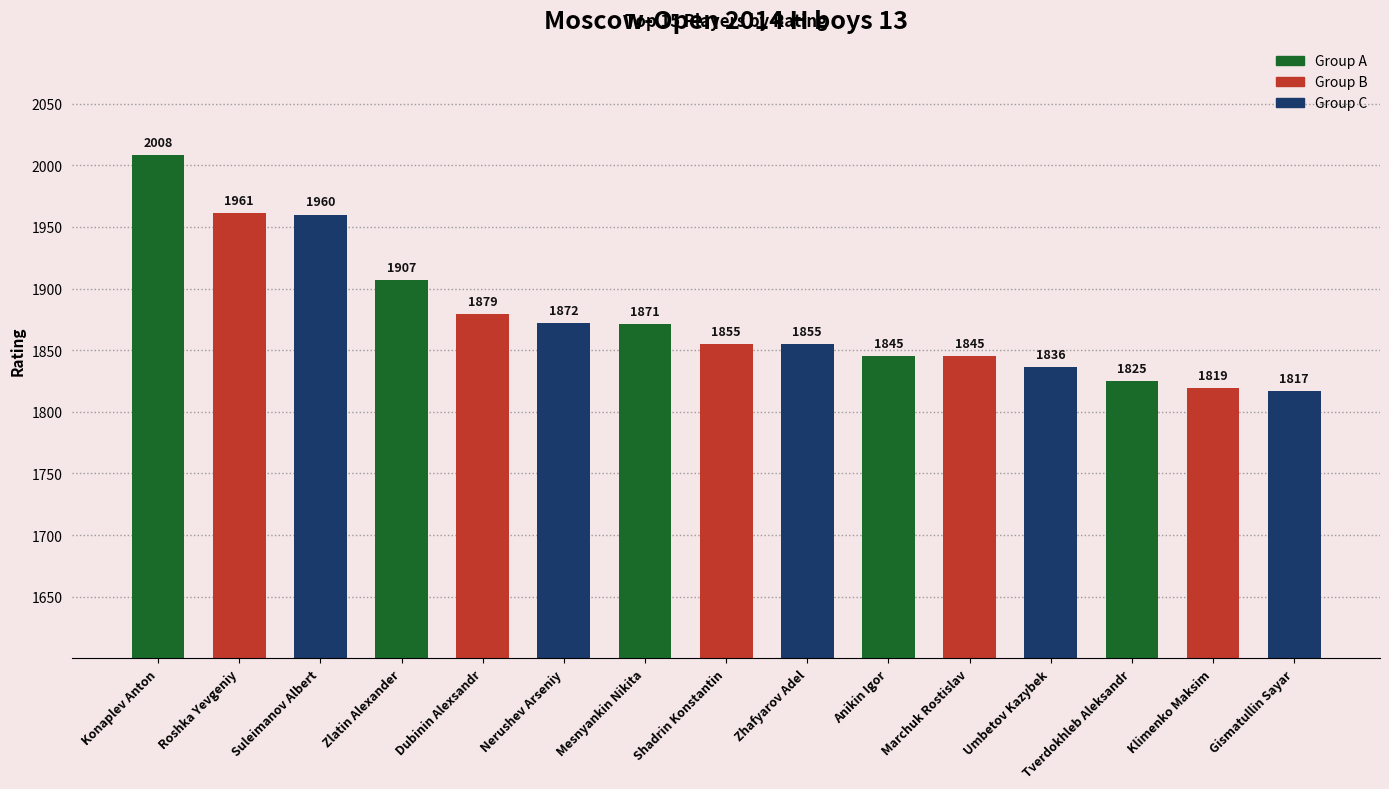

The value at Gismatullin Sayar is 986. True or false?

False